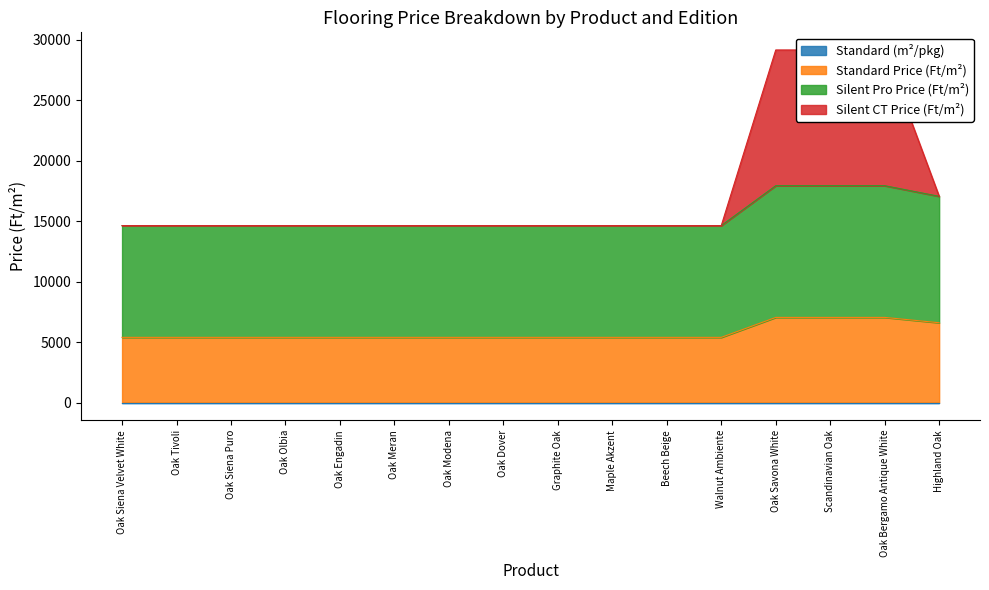

What position from the right is Oak Tivoli?

15